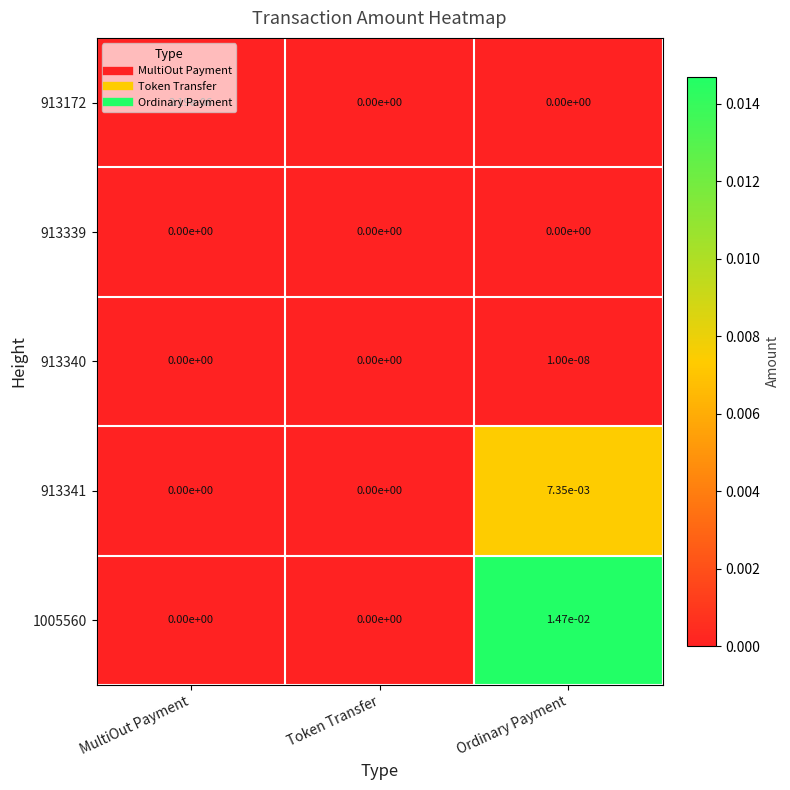

Which series has the largest range (max minus min)?

1005560